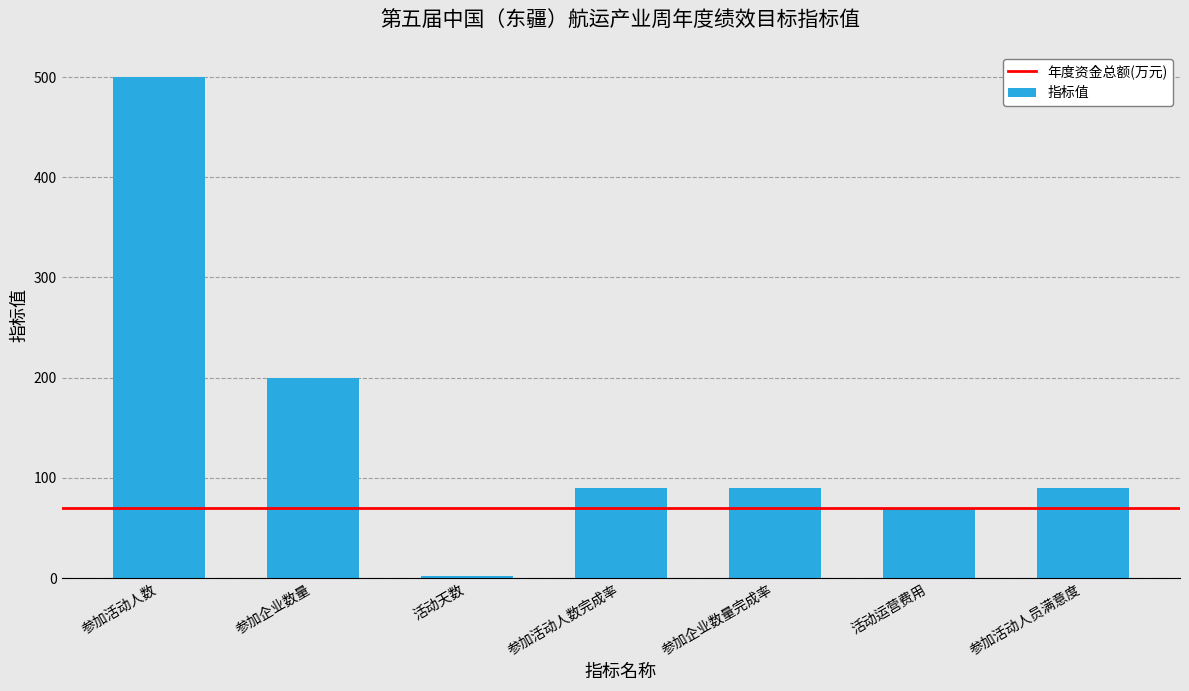

What is the average value?

149